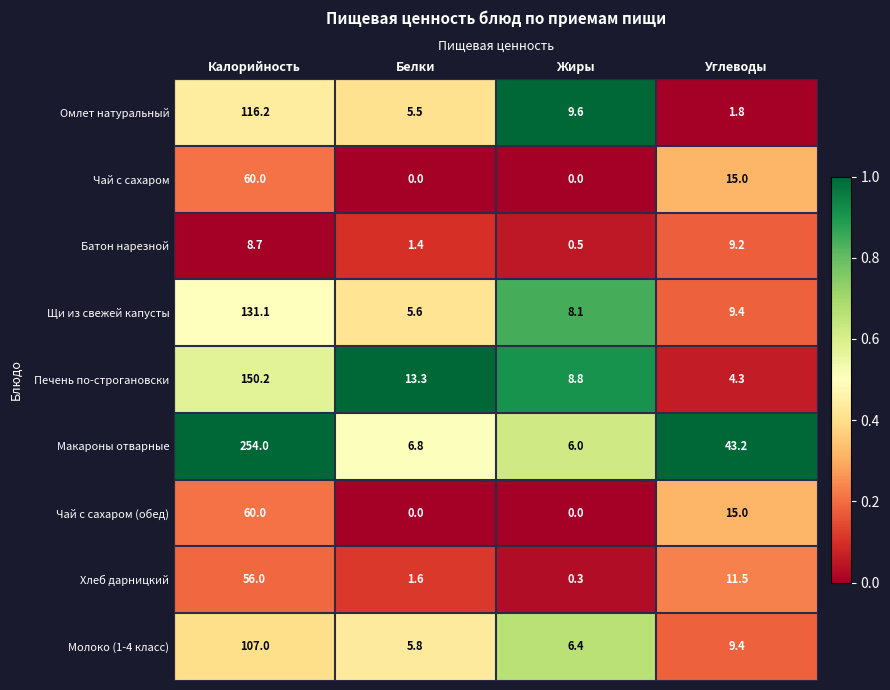

What is the spread (max minus min) of values at Жиры?

9.6